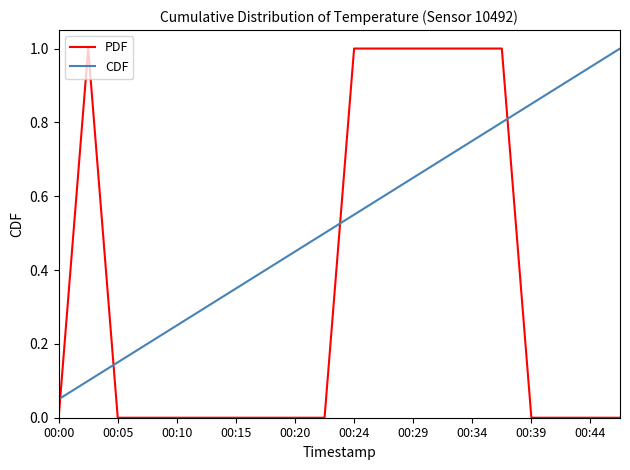

List the series in order of their overall mean, highest first.

CDF, PDF